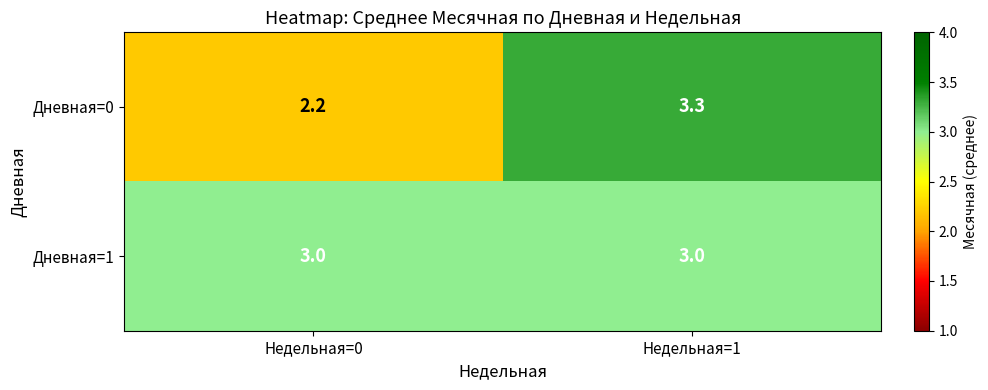

What is the sum of the Дневная=1 values at Недельная=0 and Недельная=1?

6.0